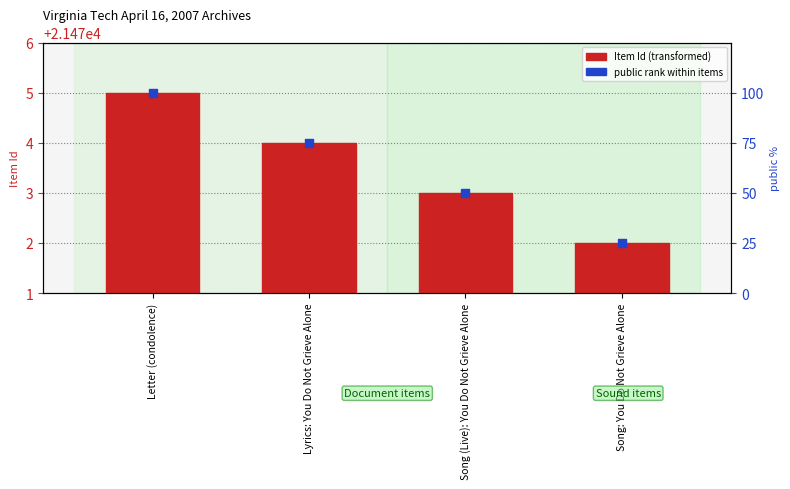

What is the total value across all series at Song: You Do Not Grieve Alone?

21497